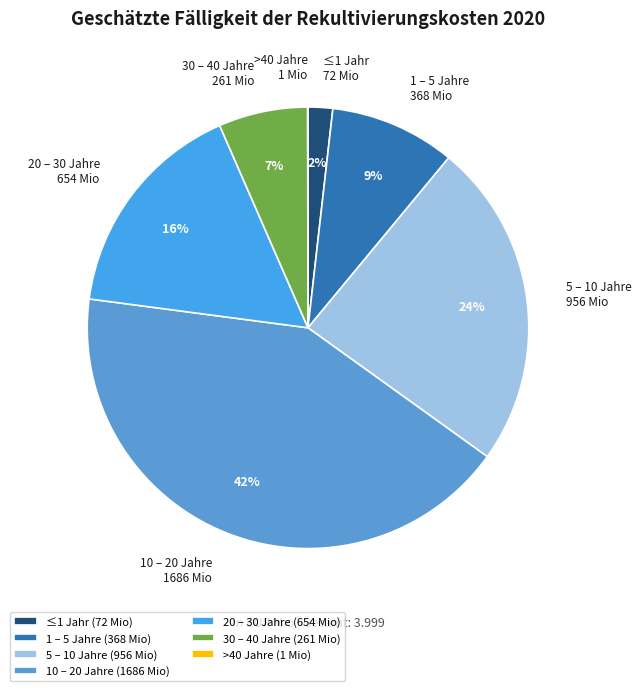

What percentage is the 5 – 10 Jahre slice, to the nearest percent?

24%